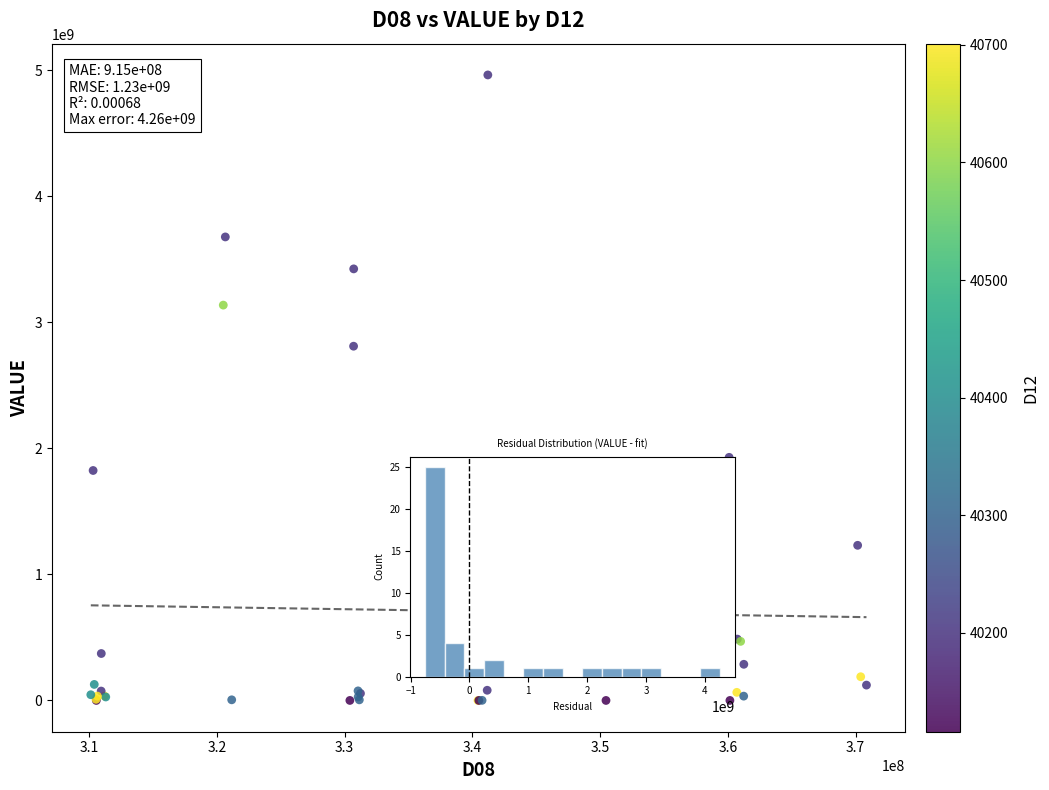

What Y value in the scatter plot is closest to 2480747807?

2809851950.2